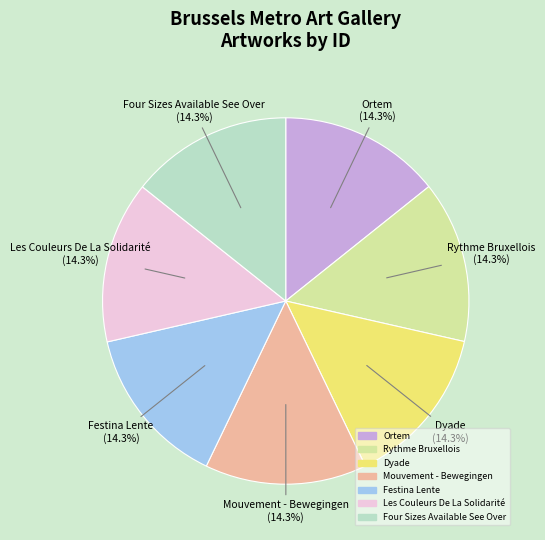

To the nearest percent, what percentage of the pie is Ortem?

14%